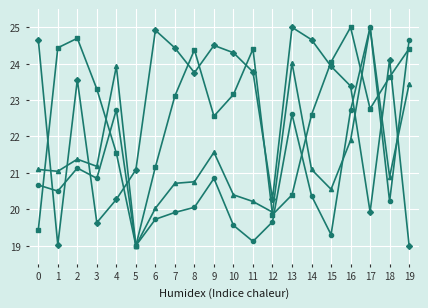

What is the difference between the highest and lowest values at 15?

4.7